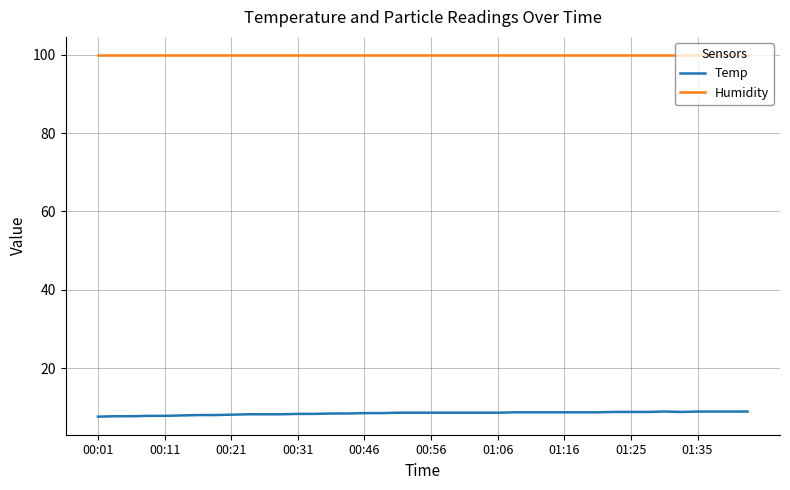

True or false: Temp and Humidity cross at least once.

False